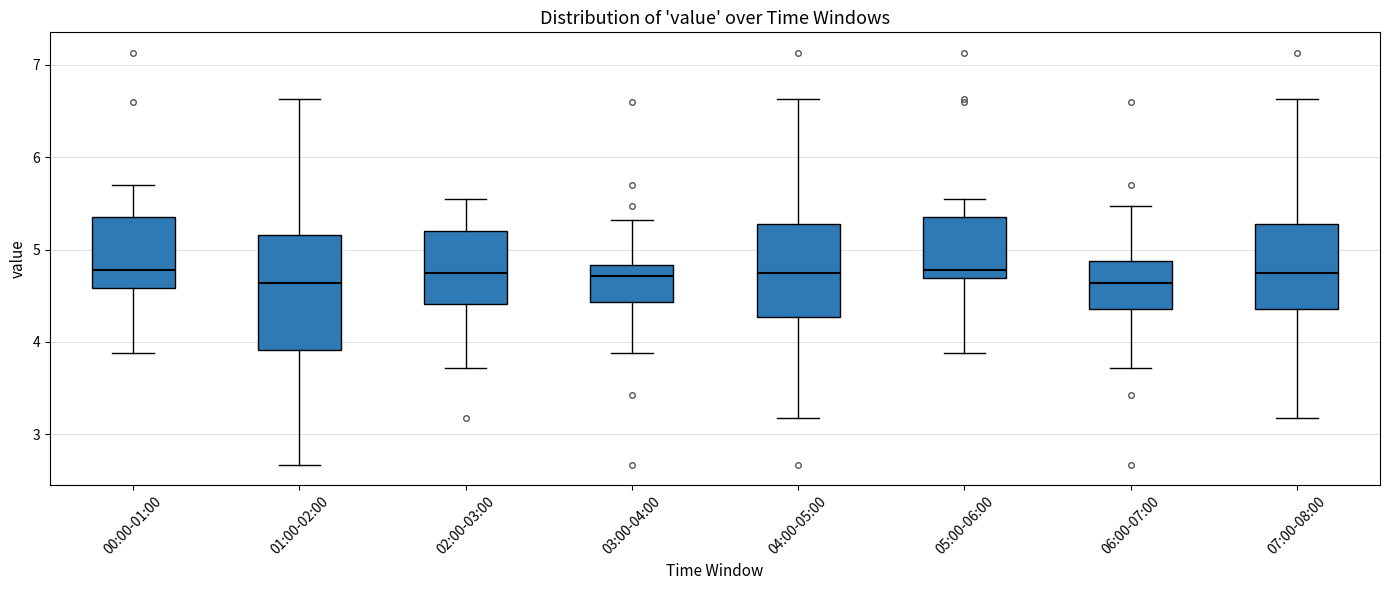

Reading left to right, transcribe this box plot: for each box, give where its median line is, the range the box spans, and where its two whiskers end, as read against the y-axis. The values are not printed on the chart, so give them approximately, as read against the axis.

00:00-01:00: median 4.8, box 4.6 to 5.4, whiskers 3.9 to 5.7
01:00-02:00: median 4.6, box 3.9 to 5.2, whiskers 2.7 to 6.6
02:00-03:00: median 4.8, box 4.4 to 5.2, whiskers 3.7 to 5.6
03:00-04:00: median 4.7, box 4.4 to 4.8, whiskers 3.9 to 5.3
04:00-05:00: median 4.8, box 4.3 to 5.3, whiskers 3.2 to 6.6
05:00-06:00: median 4.8, box 4.7 to 5.4, whiskers 3.9 to 5.6
06:00-07:00: median 4.6, box 4.4 to 4.9, whiskers 3.7 to 5.5
07:00-08:00: median 4.8, box 4.4 to 5.3, whiskers 3.2 to 6.6